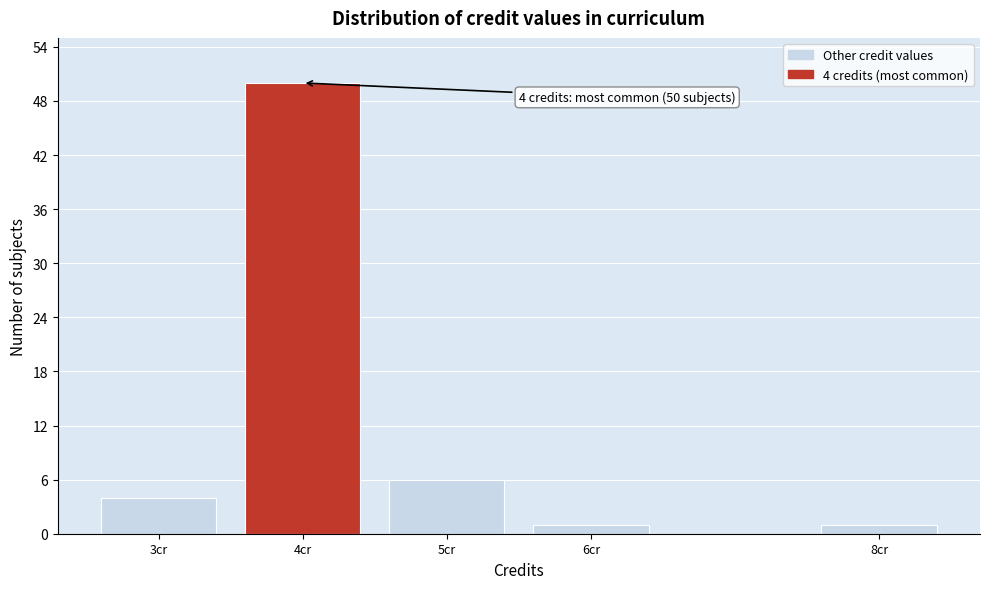

Reading right to left, list all the values displayed in this chart.

8cr=1	6cr=1	5cr=6	4cr=50	3cr=4